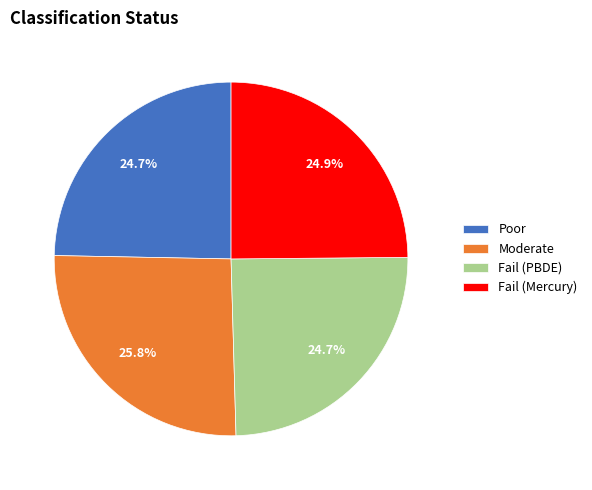

Which category has the biggest portion of the pie?

Moderate